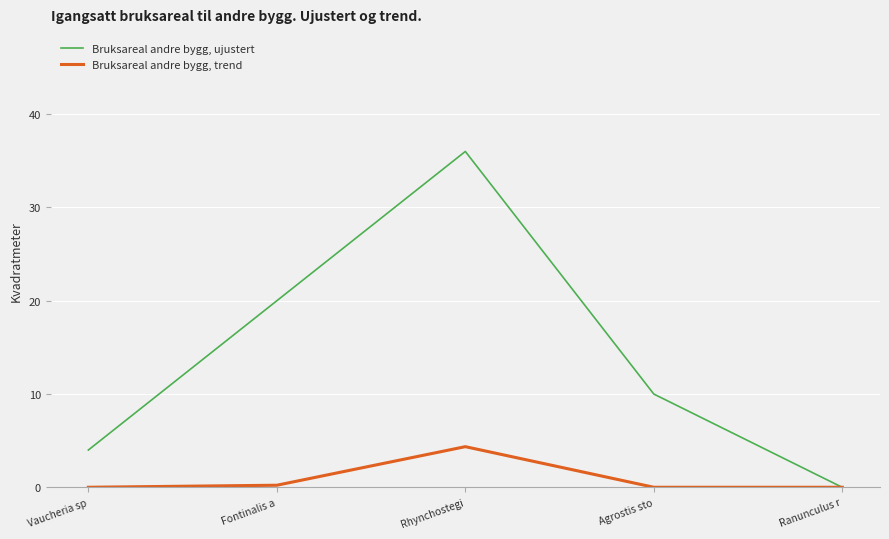

What is the highest value of the Bruksareal andre bygg, trend series?

4.4